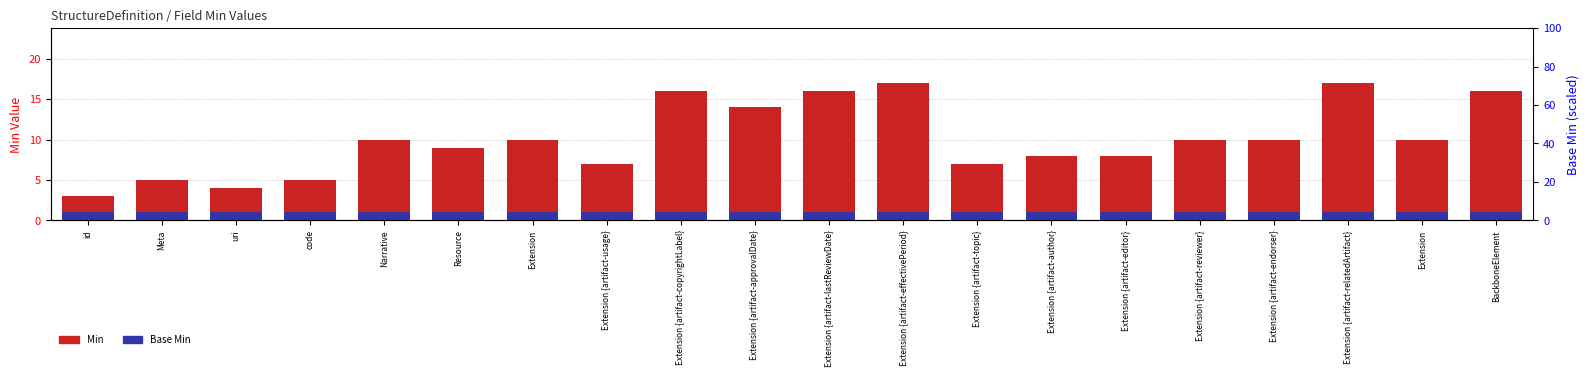

True or false: Min has a value of 8 at Extension {artifact-author}.

True